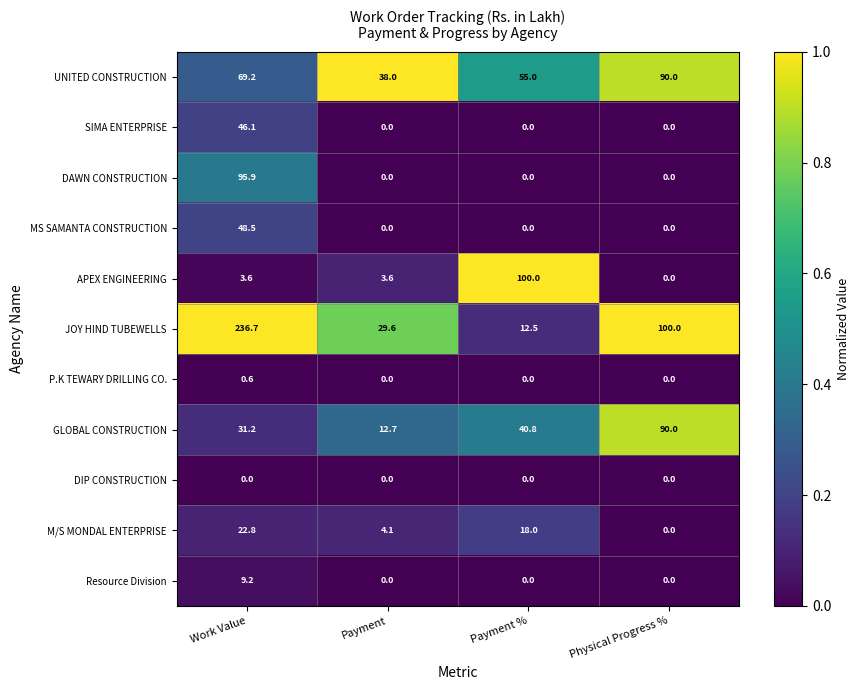

Which label corresponds to the largest value in the chart?

Work Value